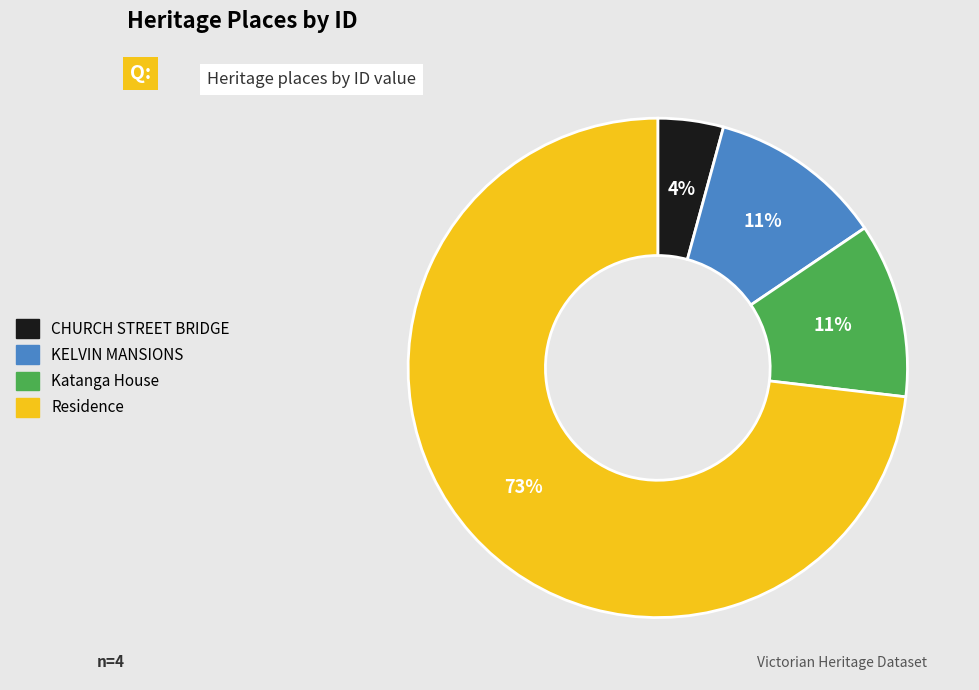

To the nearest percent, what is the difference between the Katanga House and CHURCH STREET BRIDGE slice percentages?

7%